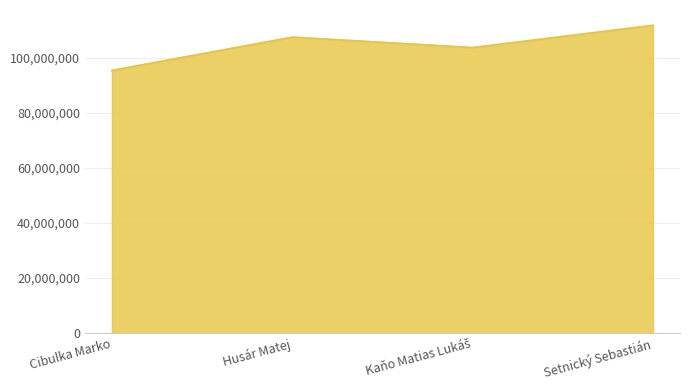

What is the minimum value shown in the chart?

95500000.0